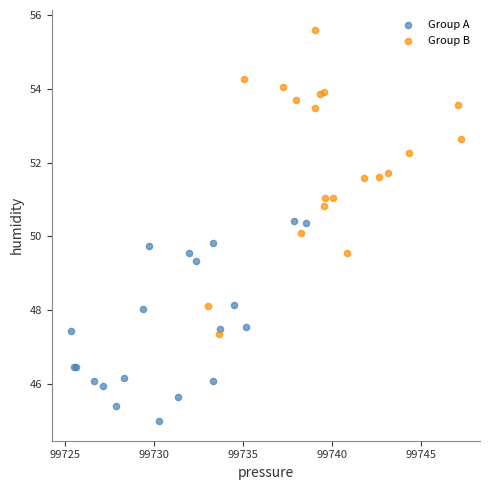

Which series has the largest Y range (max minus min)?

Group B